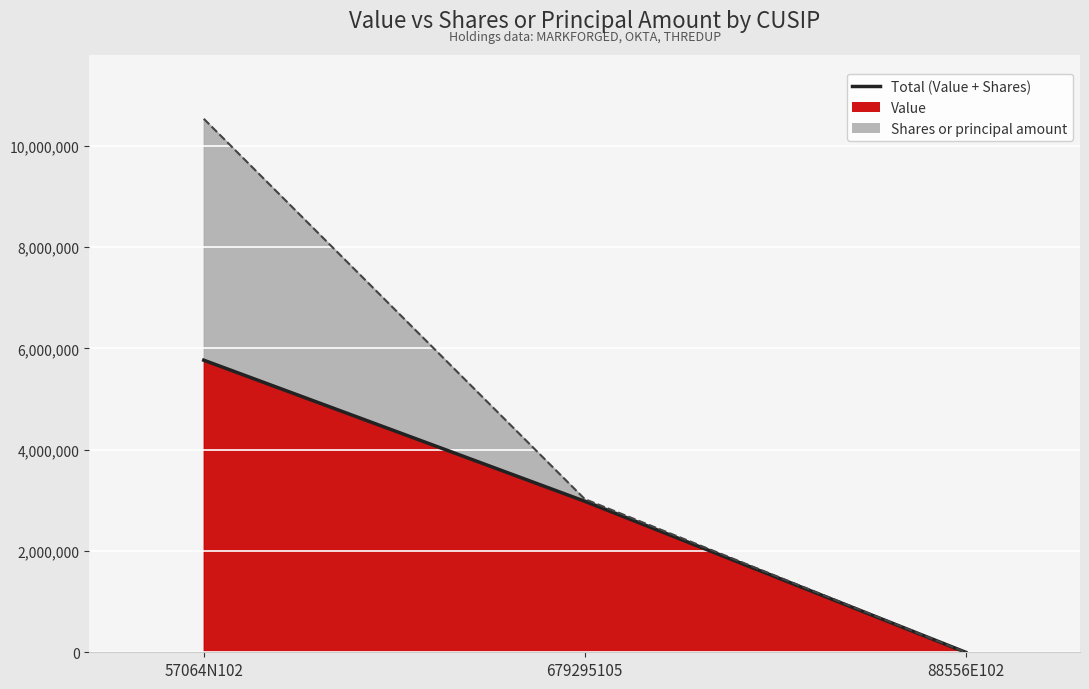

Rank the categories by value from lowest to highest.

88556E102, 679295105, 57064N102